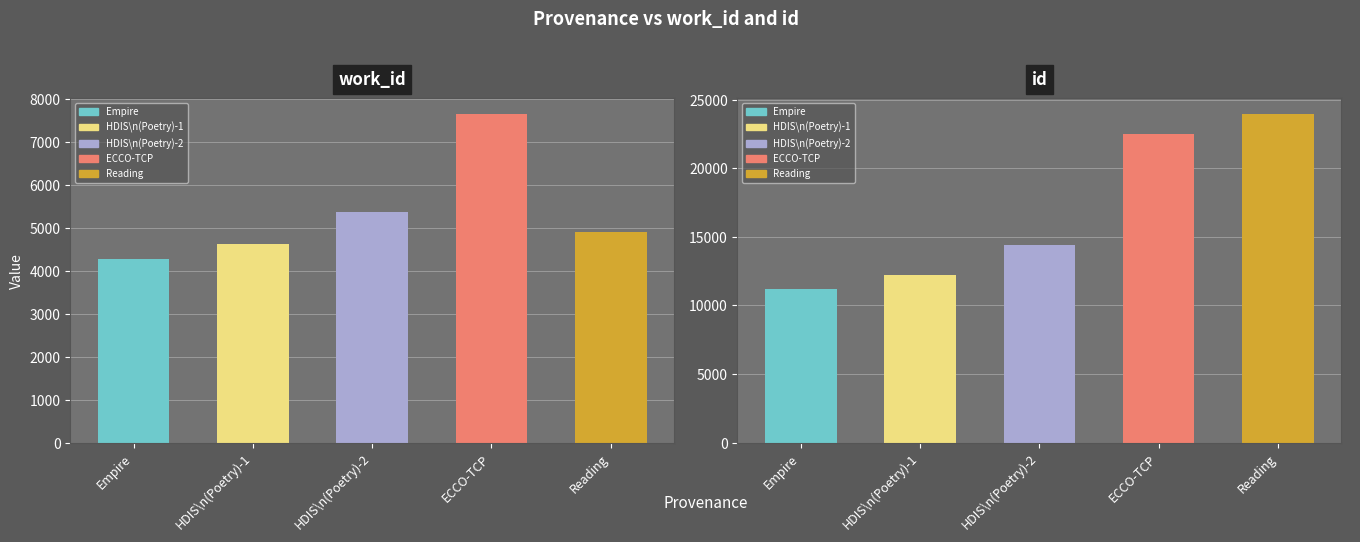

The value of id at HDIS\n(Poetry)-1 is 5195. True or false?

False